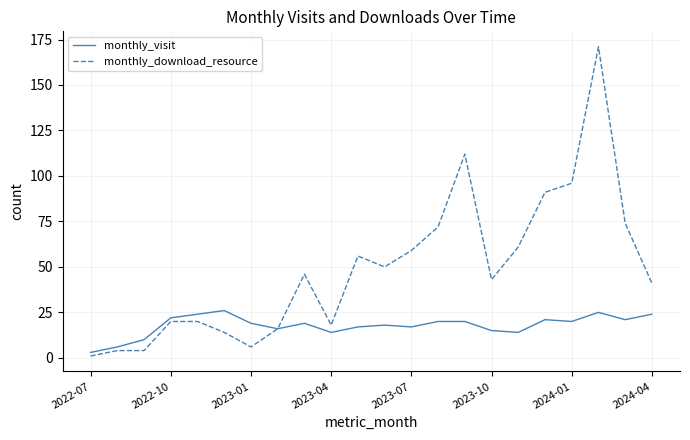

Which series has the widest spread of values?

monthly_download_resource